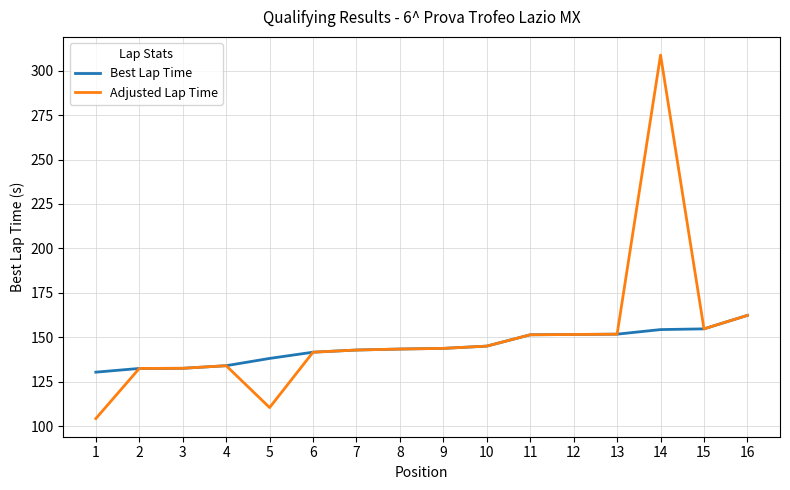

Rank the series by their maximum value, from lowest to highest.

Best Lap Time, Adjusted Lap Time